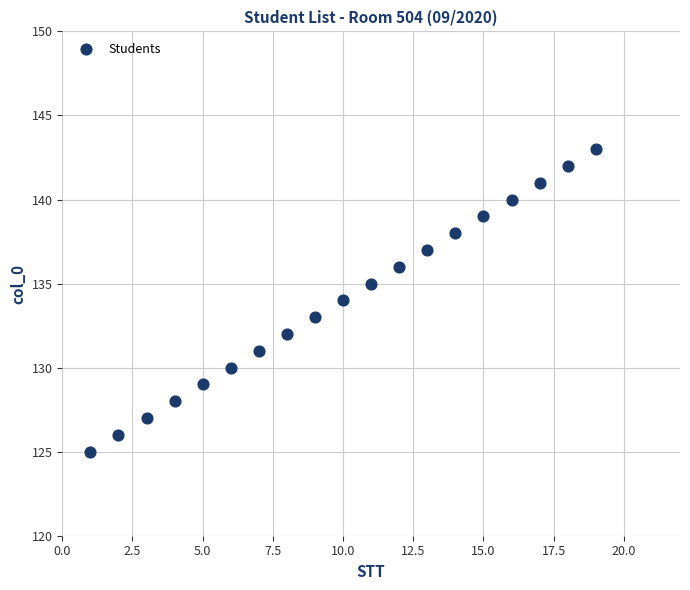

What is the range of X values (max minus min)?

18